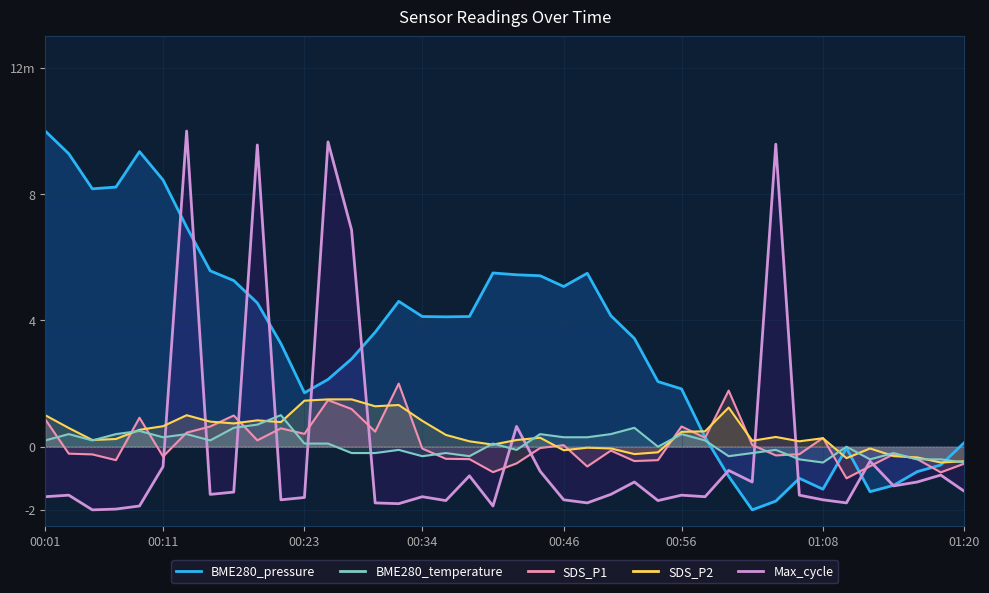

Which series has the largest range (max minus min)?

SDS_P1